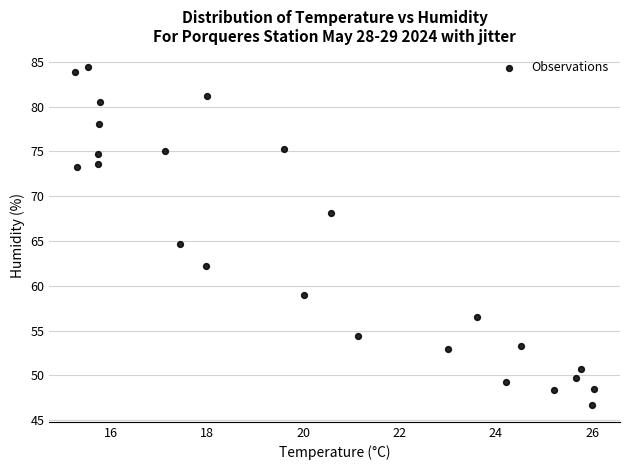

What is the range of Y values (max minus min)?

37.8